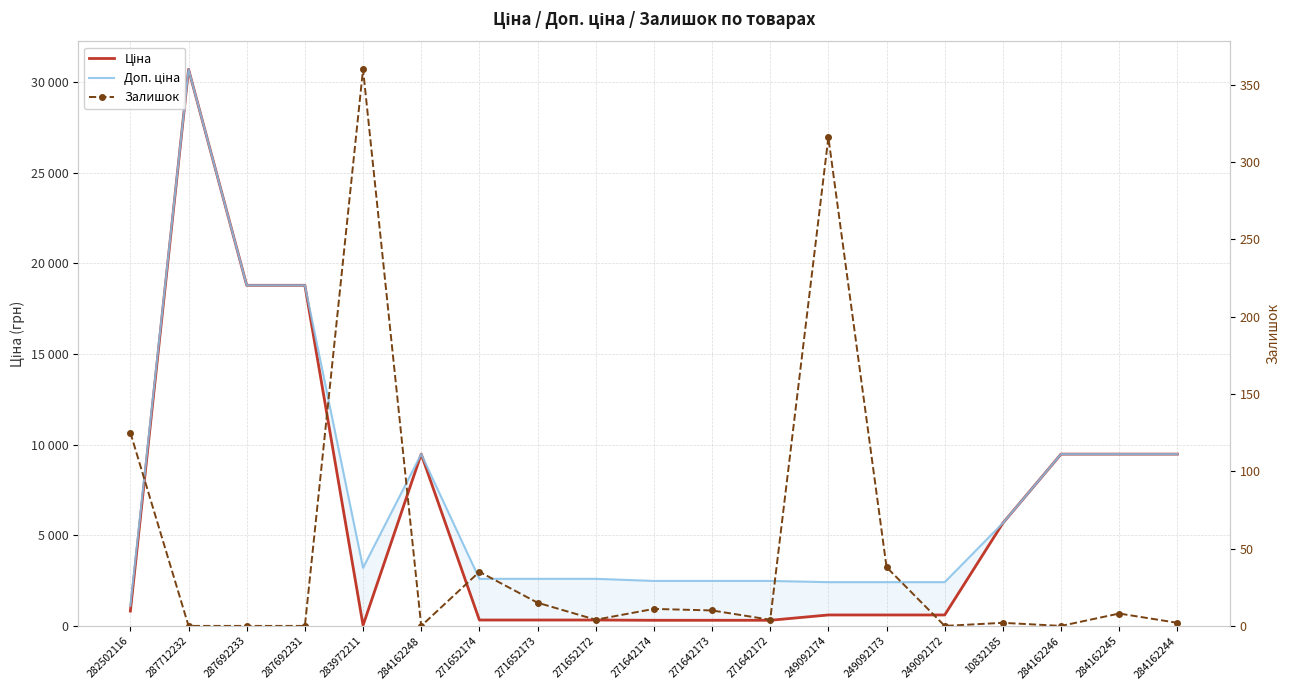

Between which two adjacent categories do Ціна and Залишок first intersect?

287692231 and 283972211